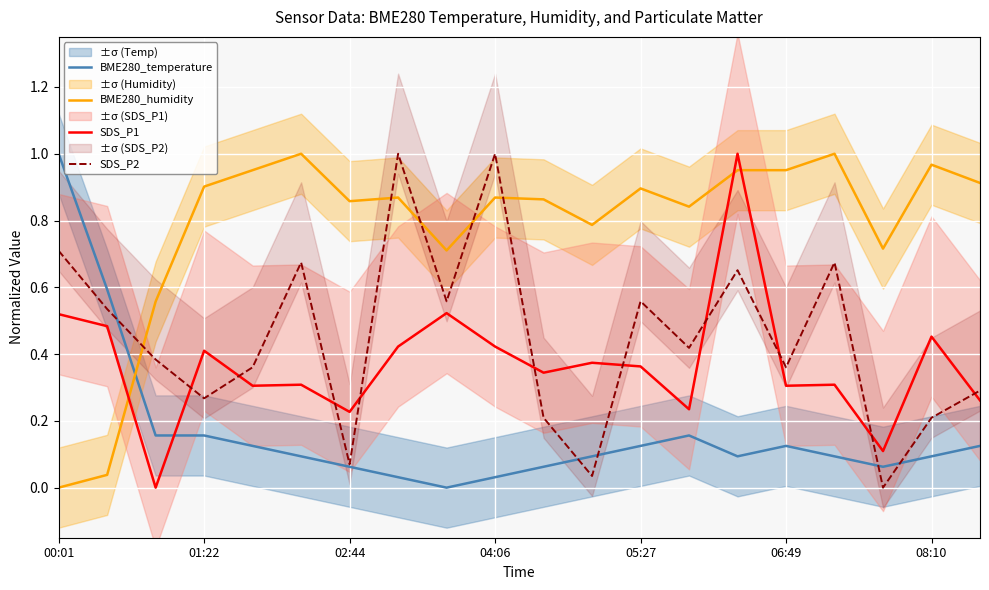

How many data points in SDS_P2 are above 0?

19